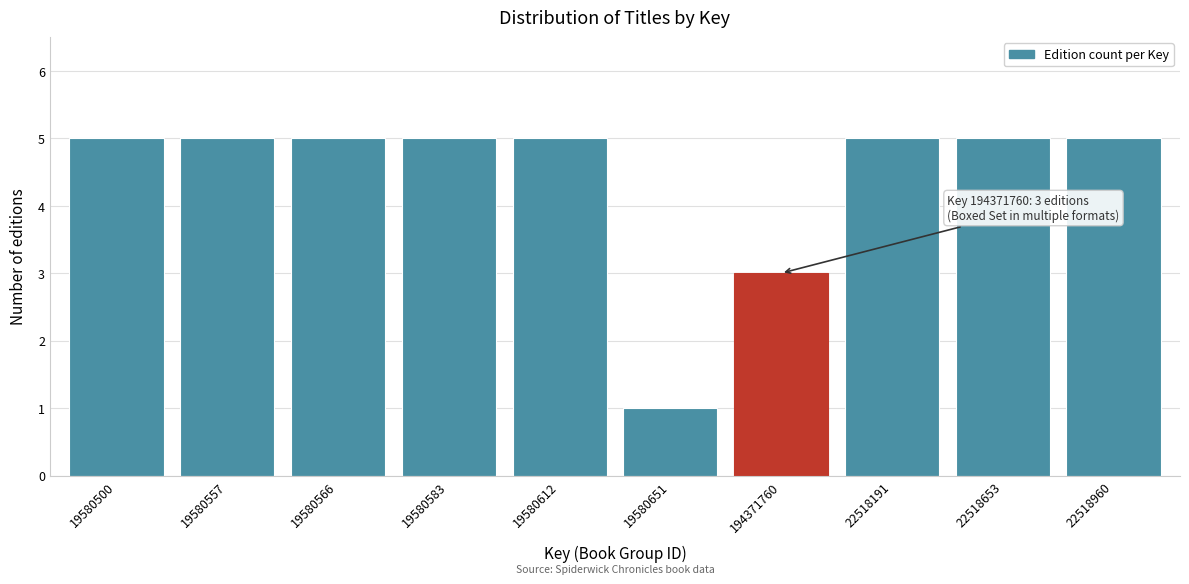

Reading left to right, list all the values displayed in this chart.

19580500=5	19580557=5	19580566=5	19580583=5	19580612=5	19580651=1	194371760=3	22518191=5	22518653=5	22518960=5